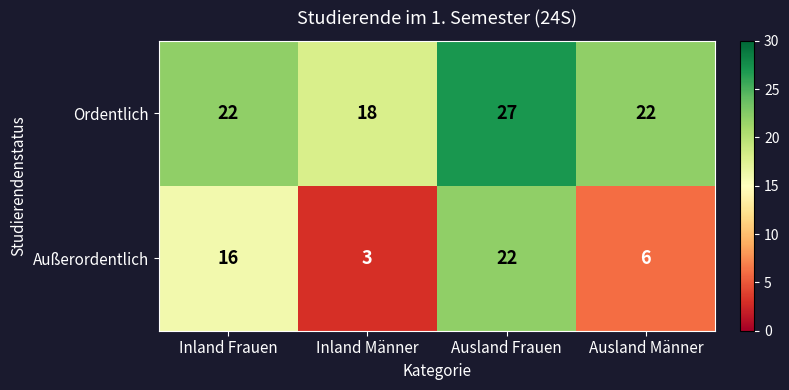

Reading left to right, list all the values displayed in this chart.

Ordentlich: 22	18	27	22
Außerordentlich: 16	3	22	6